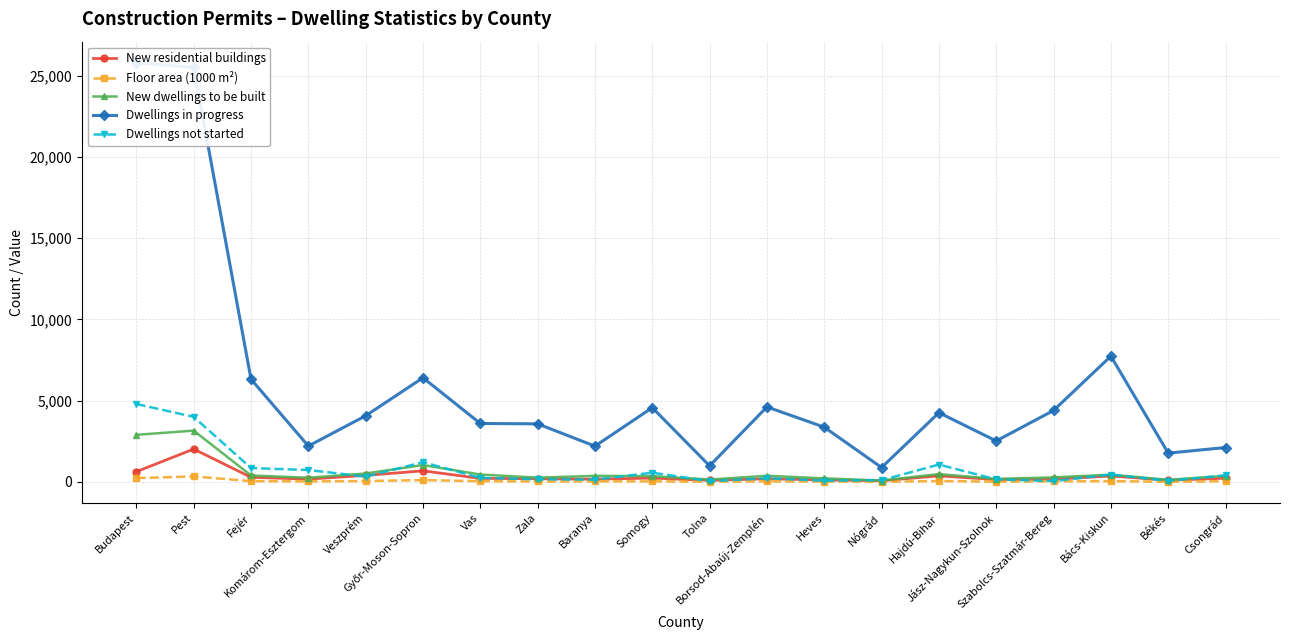

Which series changed the most between Pest and Vas?

Dwellings in progress